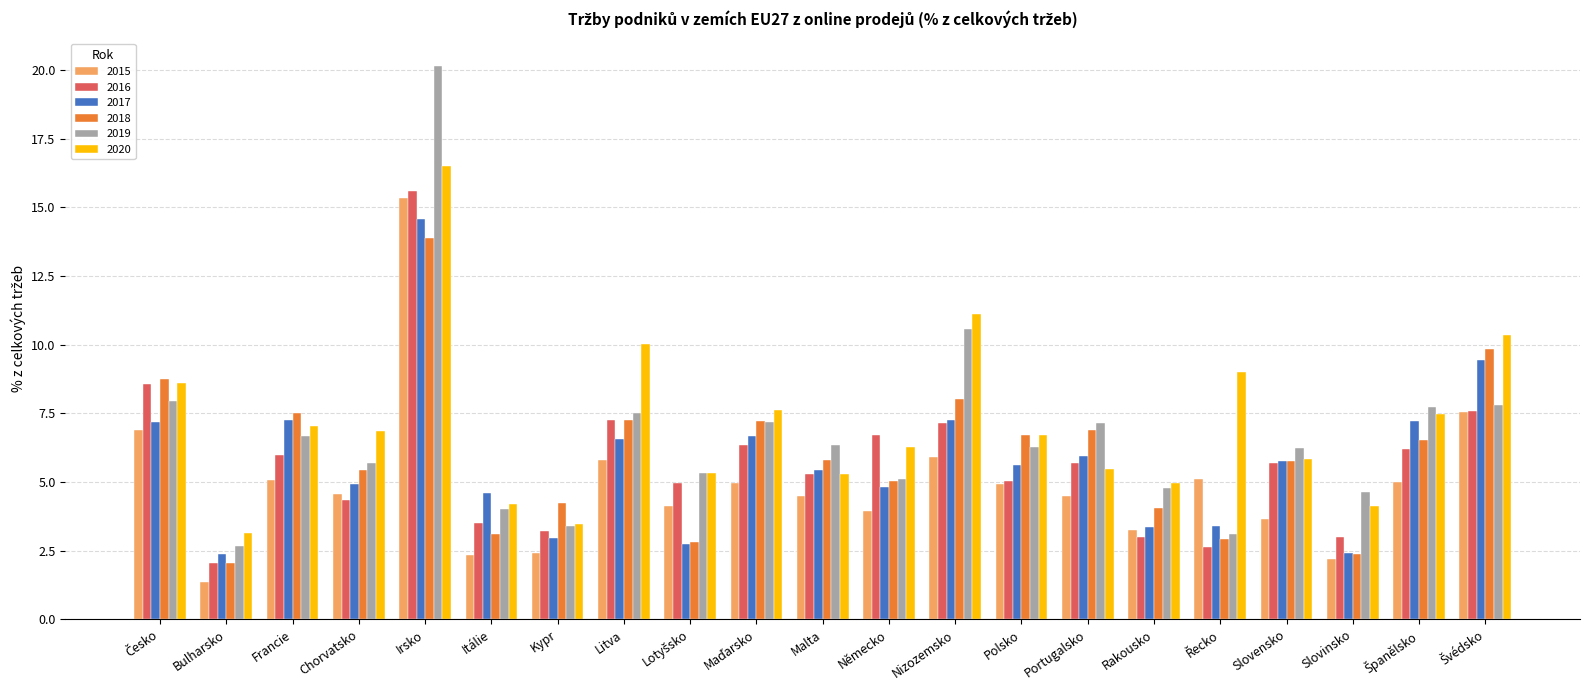

What is the label of the 2nd bar from the left?

Bulharsko